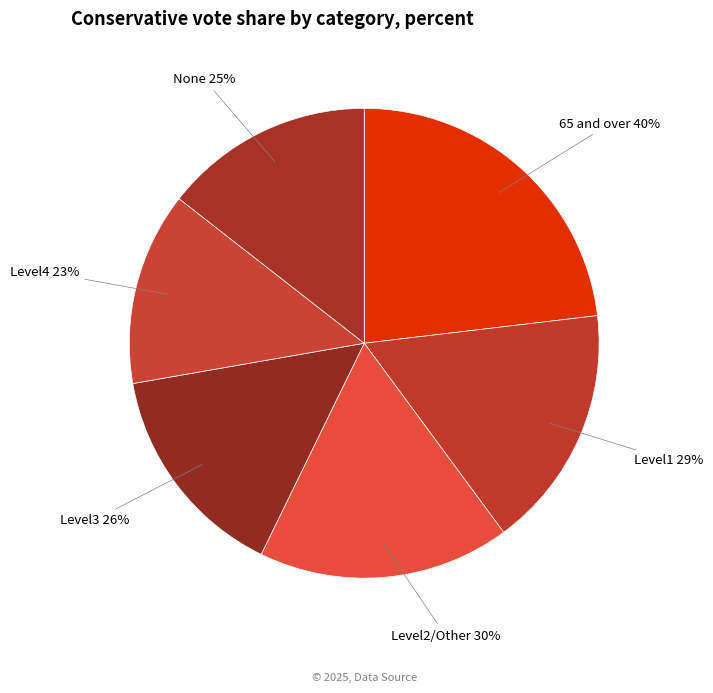

Do Level1 and 65 and over together represent more than half of the pie?

No